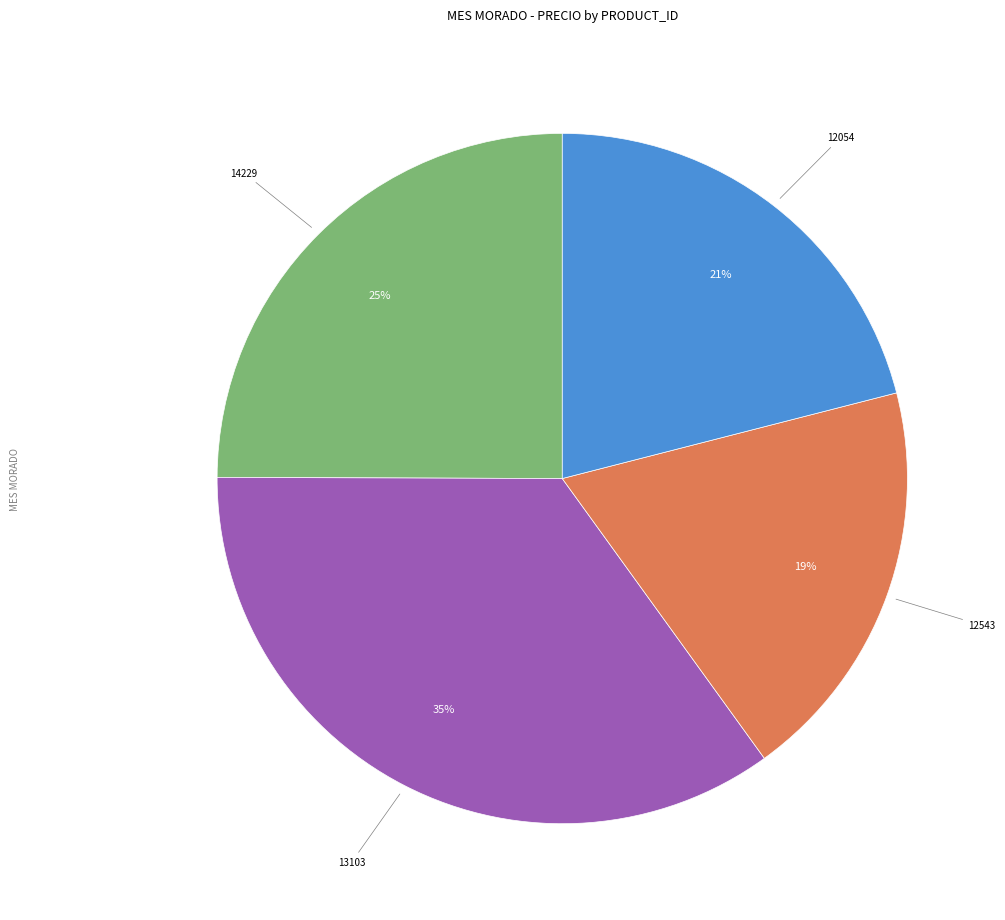

Is there a majority slice in this chart?

No